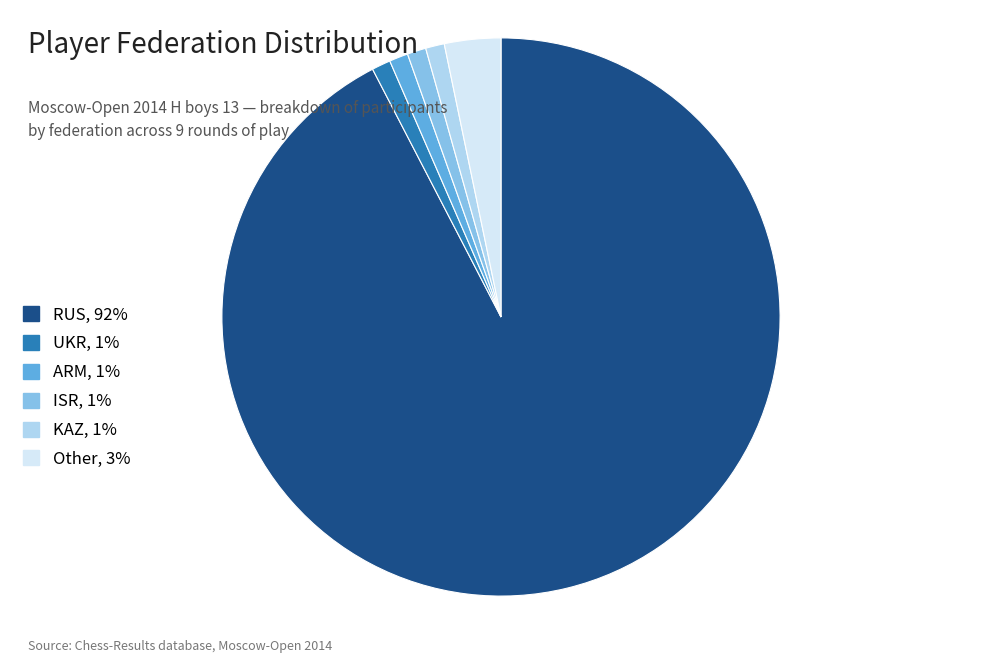

What is the majority slice?

RUS